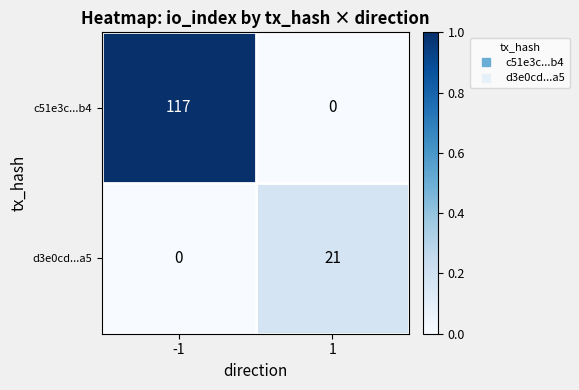

What value does the c51e3c...b4 series have at -1?

117